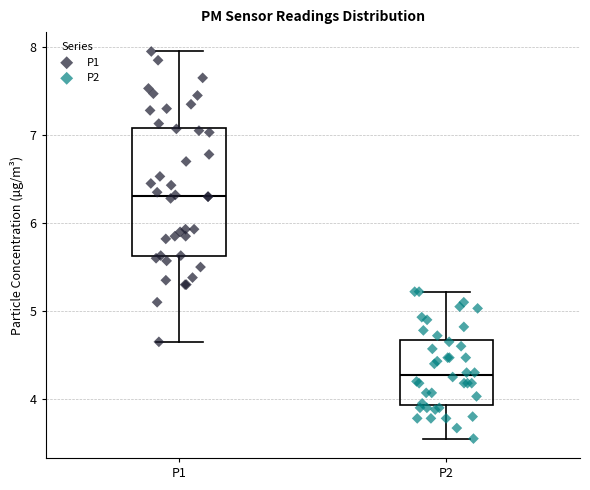

Where does the upper whisker of the box for P2 end on the y-axis? The values are not printed on the chart, so give them approximately, as read against the axis.

5.2